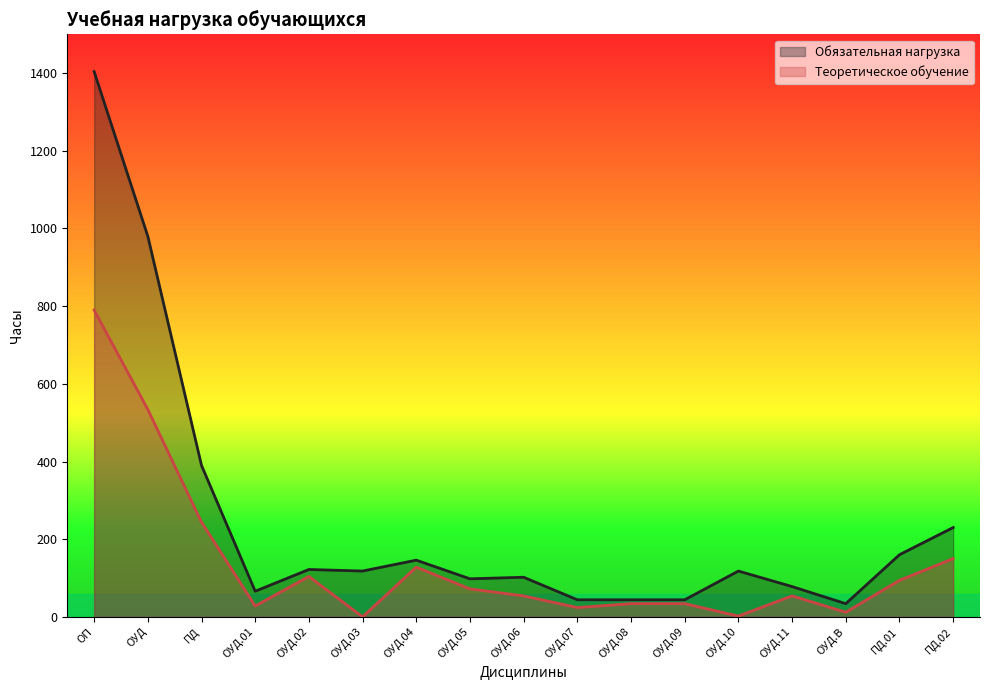

Which series has the largest range (max minus min)?

Обязательная нагрузка